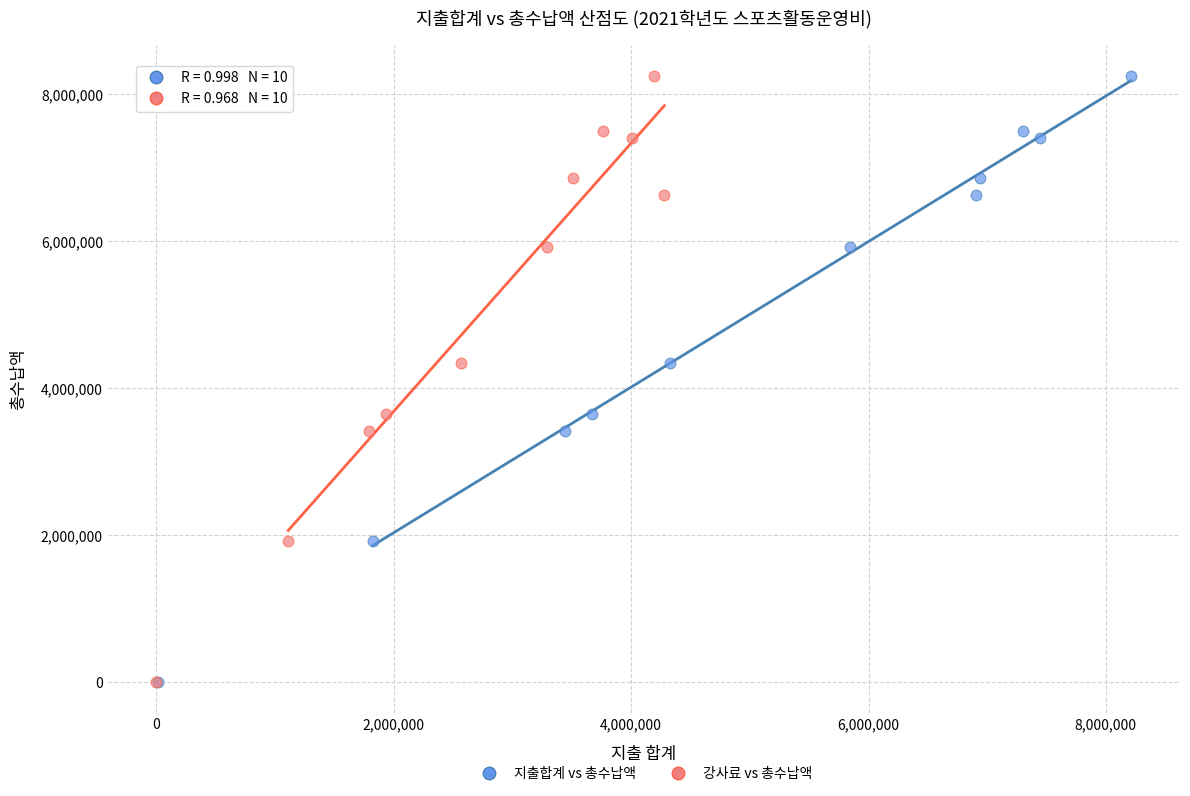

What are all the series names shown in the legend?

지출합계 vs 총수납액, 강사료 vs 총수납액